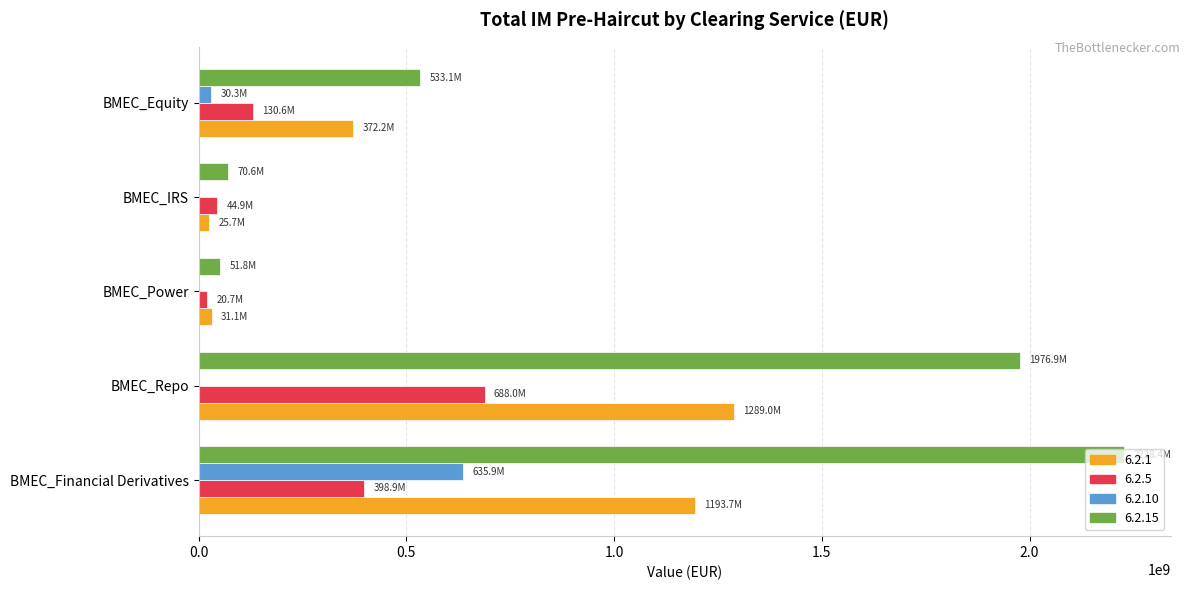

Is it true that 6.2.5 equals 20668995.1 at BMEC_Power?

True